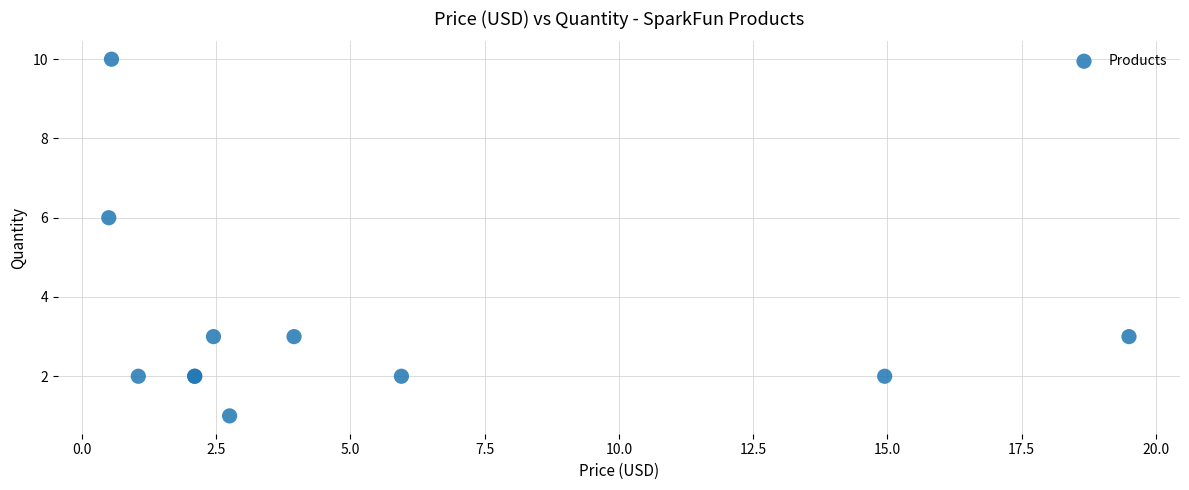

What Y value in the scatter plot is closest to 5?

6